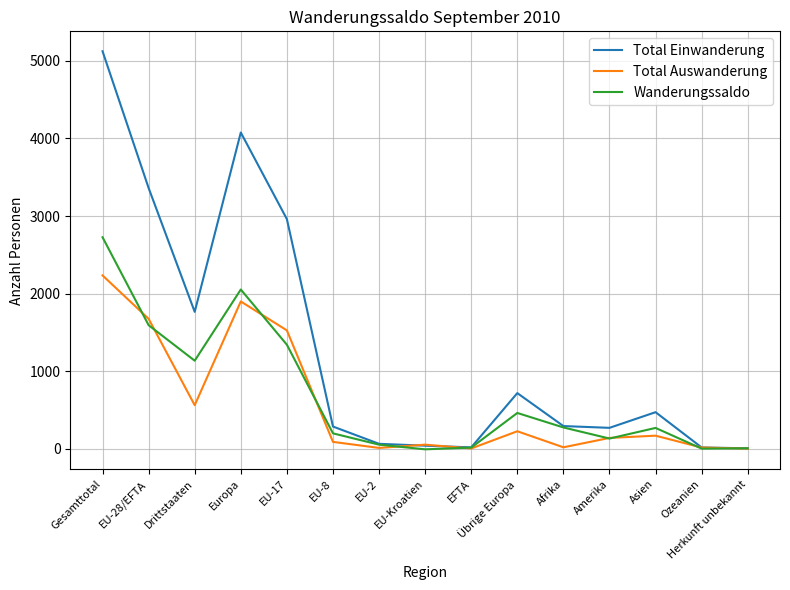

What are all the series names shown in the legend?

Total Einwanderung, Total Auswanderung, Wanderungssaldo